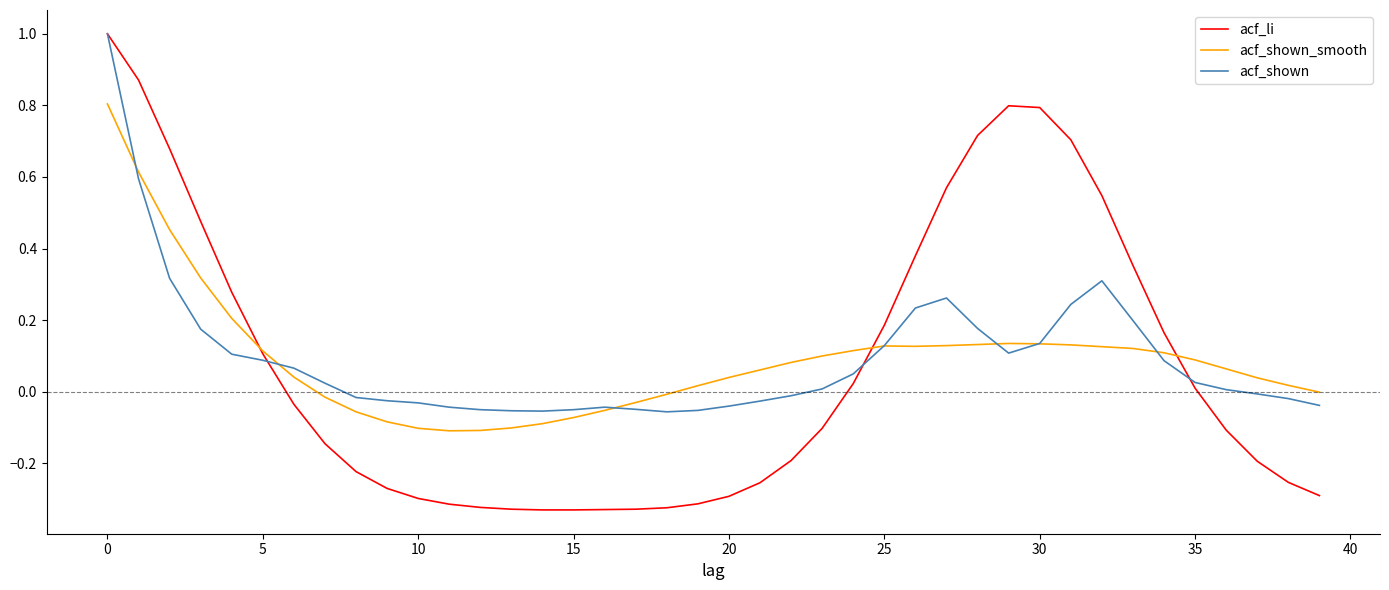

What is the maximum value for acf_shown_smooth?

0.8